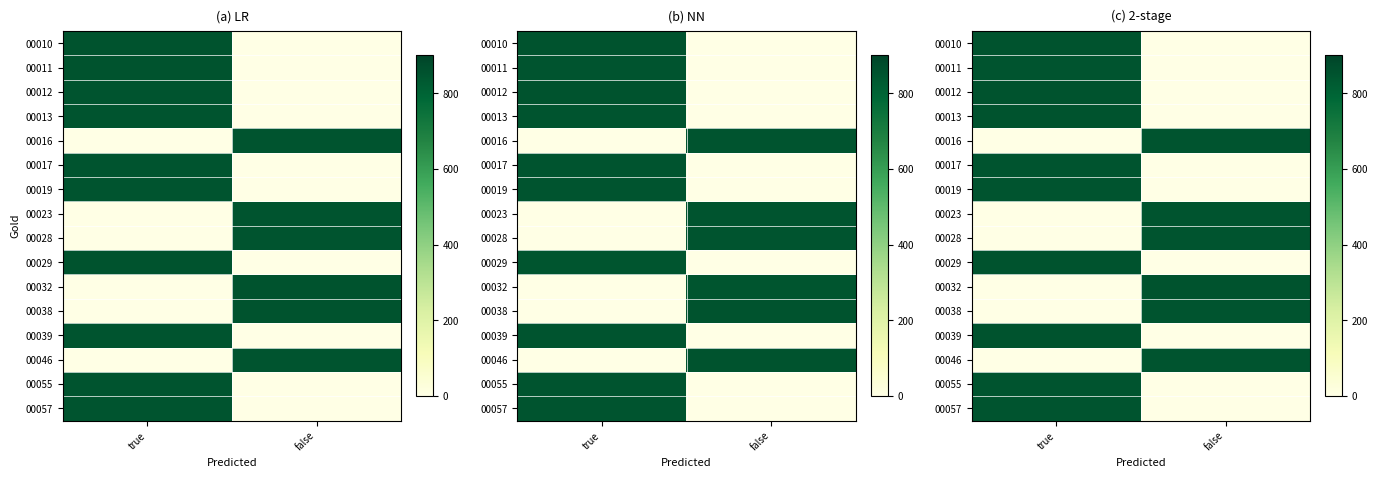

Count the number of data series in this chart.

16